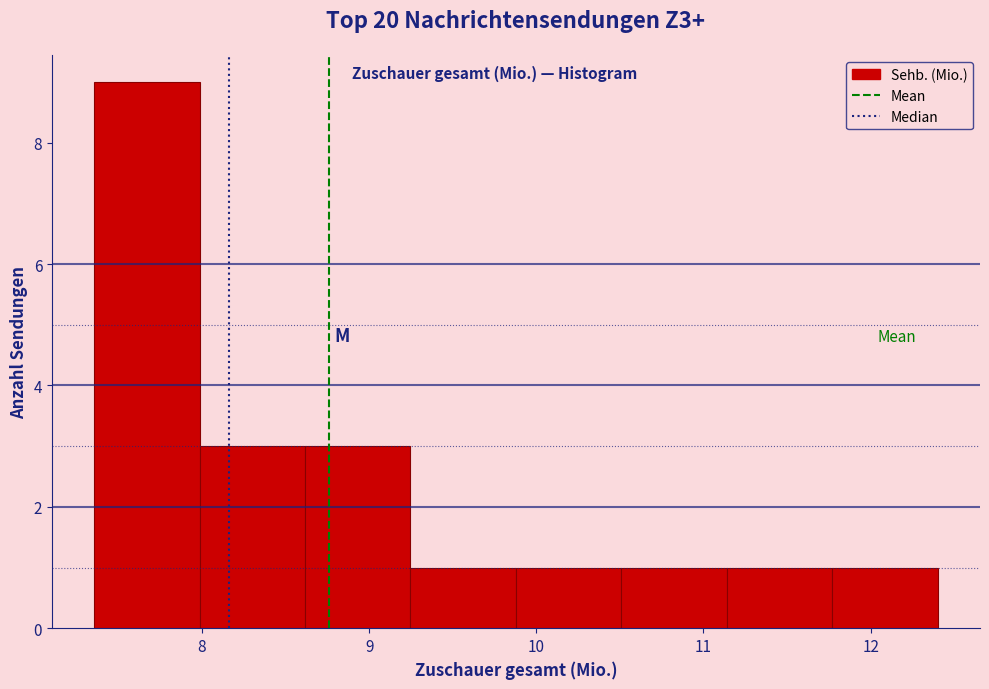

Reading left to right, list every bar in this chart as the range it spans on the x-axis followed by its height. Neither the bar edges nor the heights are printed on the chart, so give them approximately, as read against the axes.

7.4 to 8.0: 9
8.0 to 8.6: 3
8.6 to 9.2: 3
9.2 to 9.9: 1
9.9 to 10.5: 1
10.5 to 11.1: 1
11.1 to 11.8: 1
11.8 to 12.4: 1